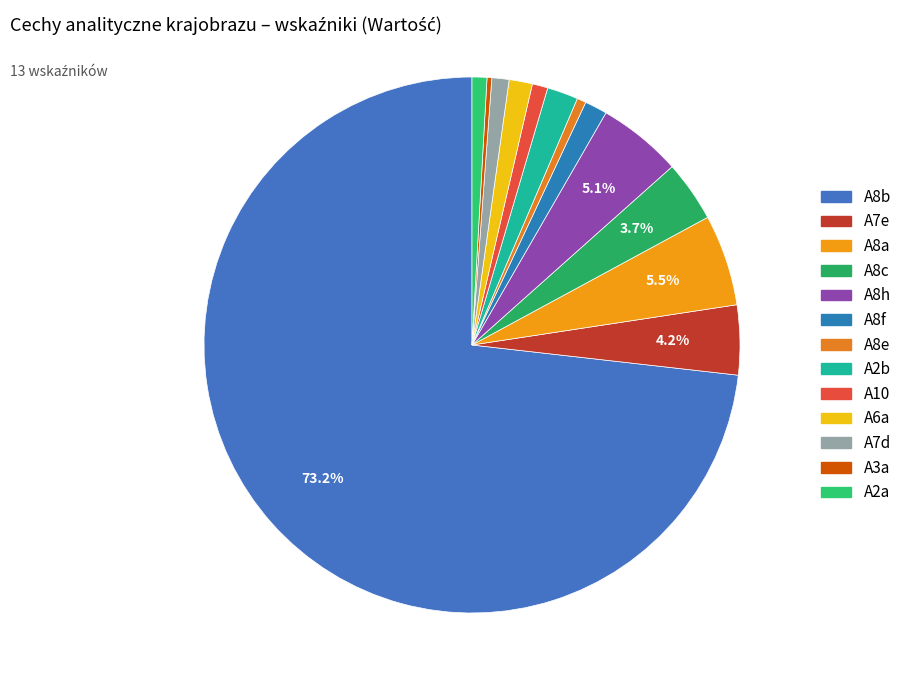

Approximately how many times larger is the value at A7e compared to A2a?

4.7